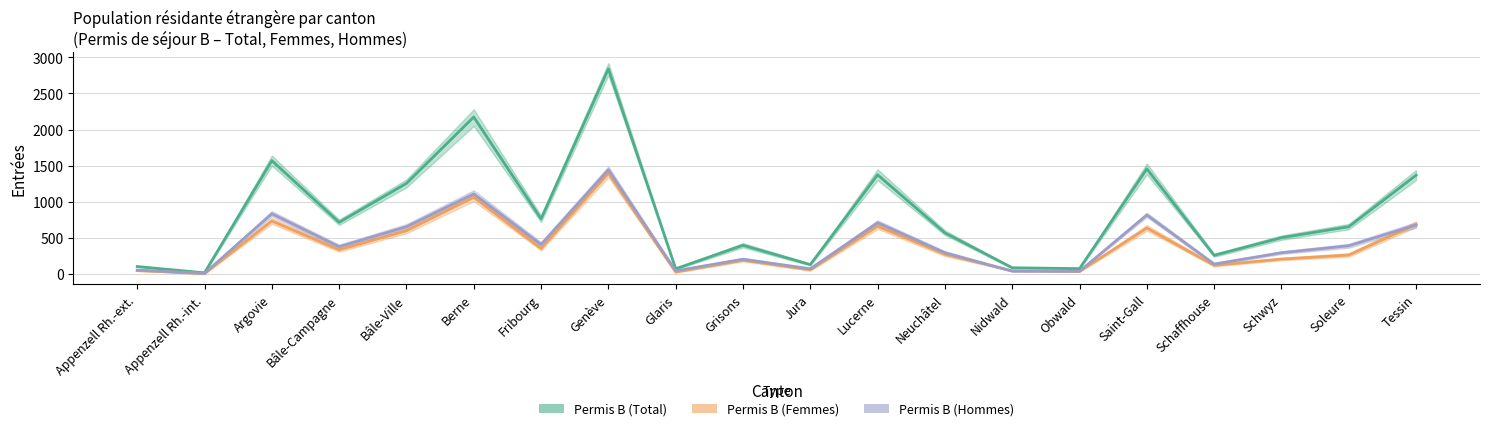

At which label is Permis B (Femmes) closest to 701?

Tessin